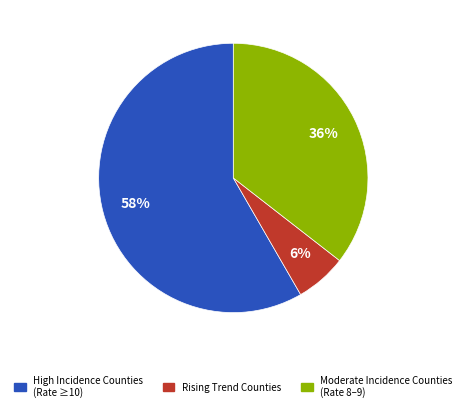

Does any single category account for the majority?

Yes